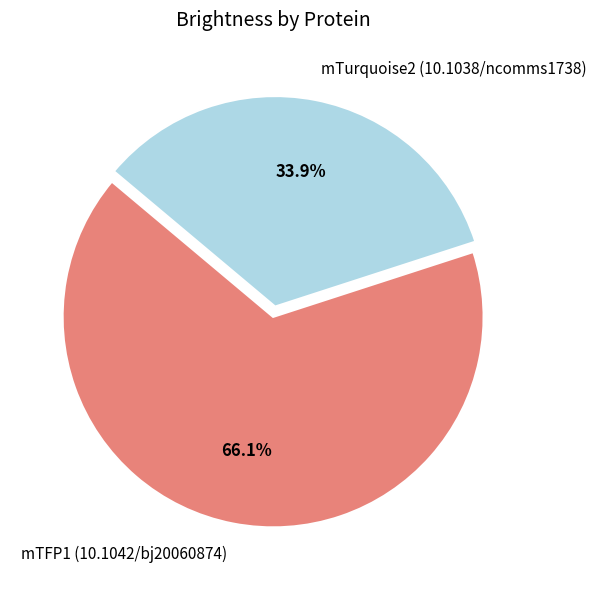

What is the smallest slice in the pie chart?

mTurquoise2 (10.1038/ncomms1738)